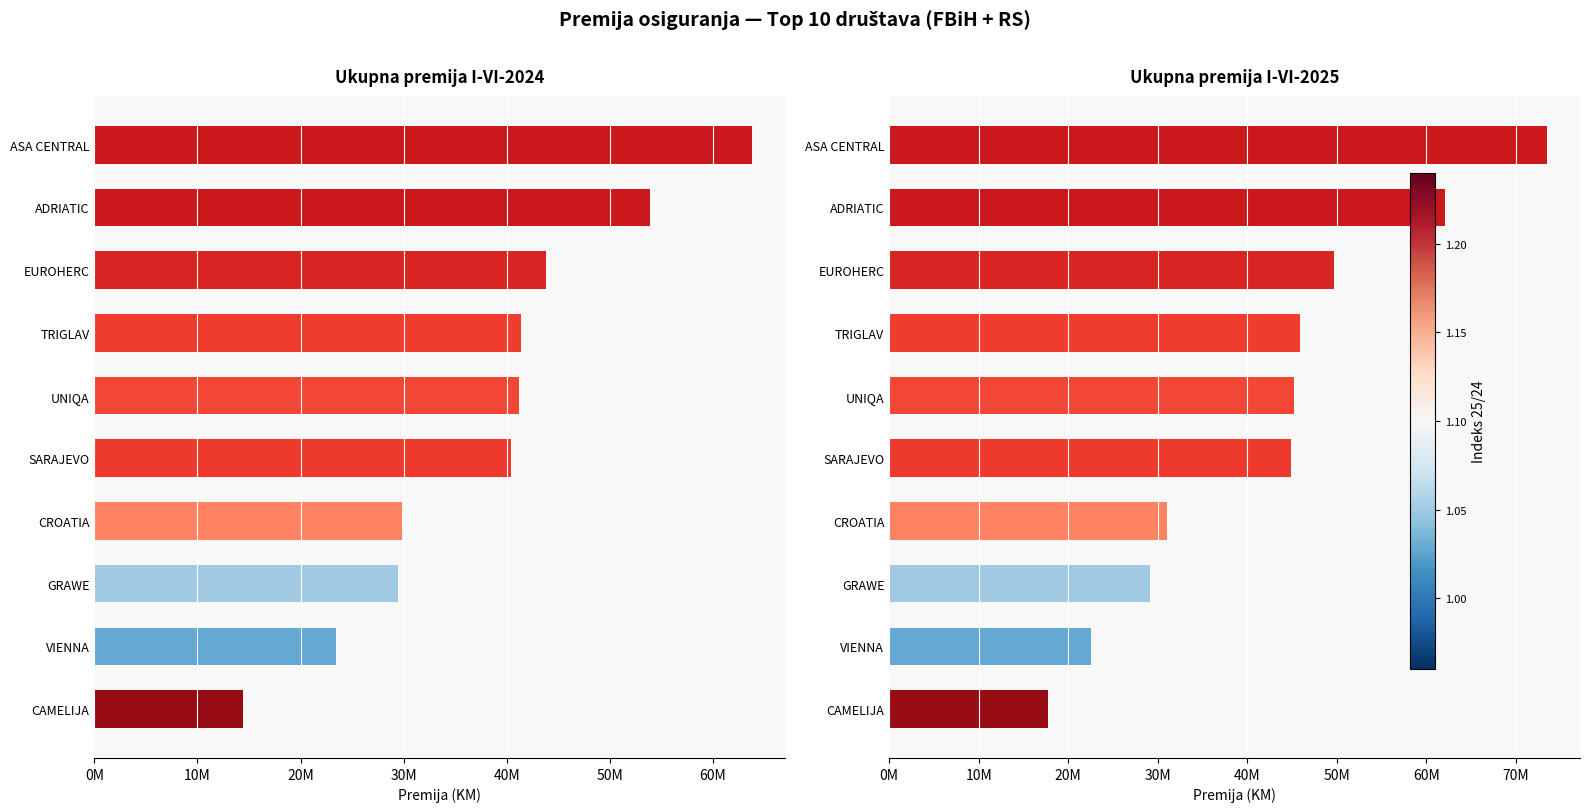

Is it true that I-VI-2025 equals 31081060 at CROATIA?

True